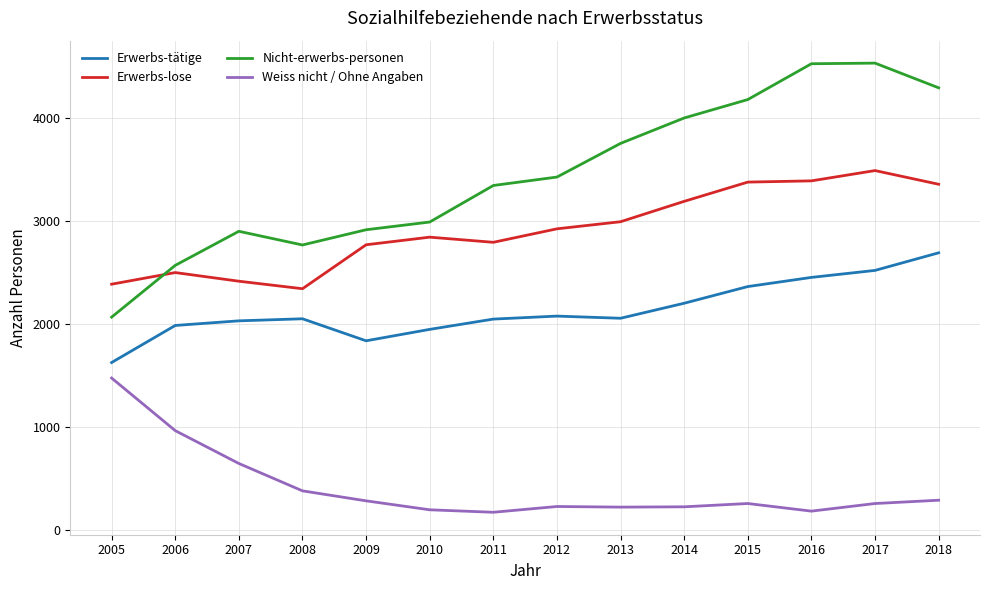

What is the sum of all Erwerbs-tätige values?

29878